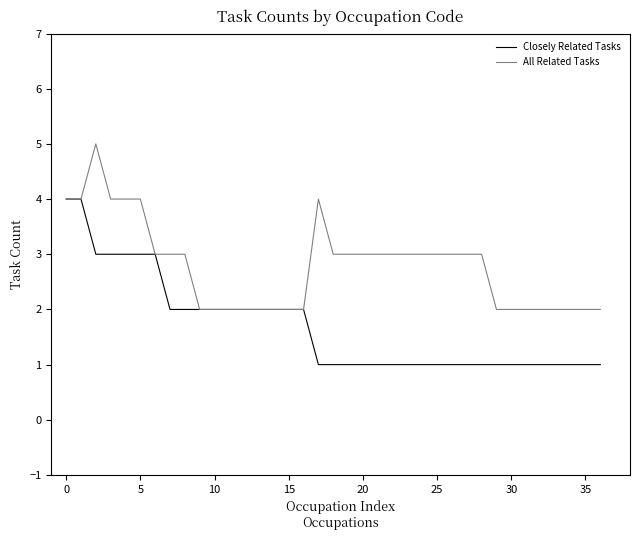

What is the sum of all Closely Related Tasks values?

63